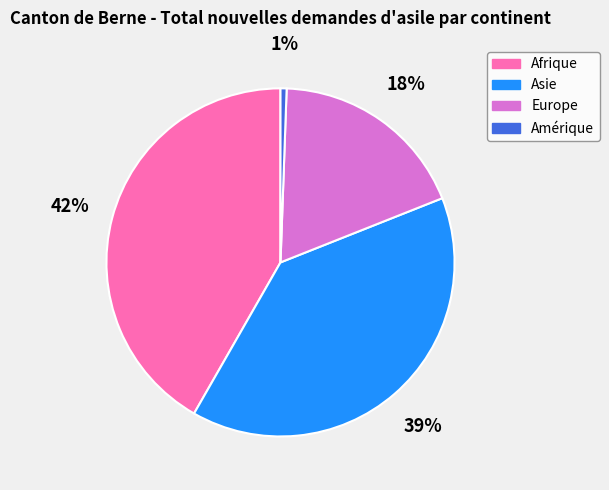

Rank the categories by value from lowest to highest.

Amérique, Europe, Asie, Afrique